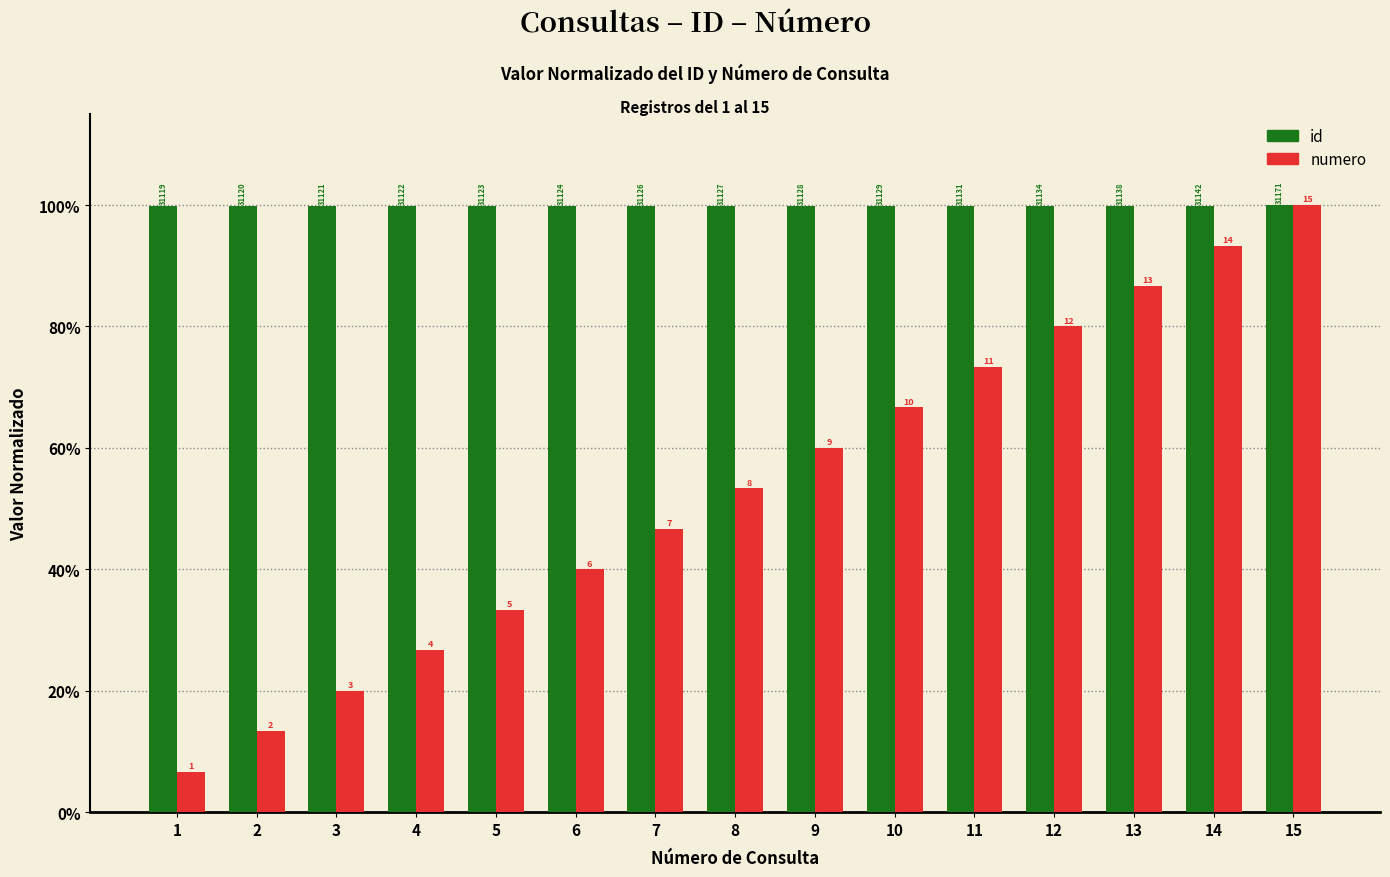

Reading right to left, extract all data points from this chart.

id: 15=100.0	14=99.9	13=99.9	12=99.9	11=99.9	10=99.9	9=99.9	8=99.9	7=99.9	6=99.8	5=99.8	4=99.8	3=99.8	2=99.8	1=99.8
numero: 15=100.0	14=93.3	13=86.7	12=80.0	11=73.3	10=66.7	9=60.0	8=53.3	7=46.7	6=40.0	5=33.3	4=26.7	3=20.0	2=13.3	1=6.7